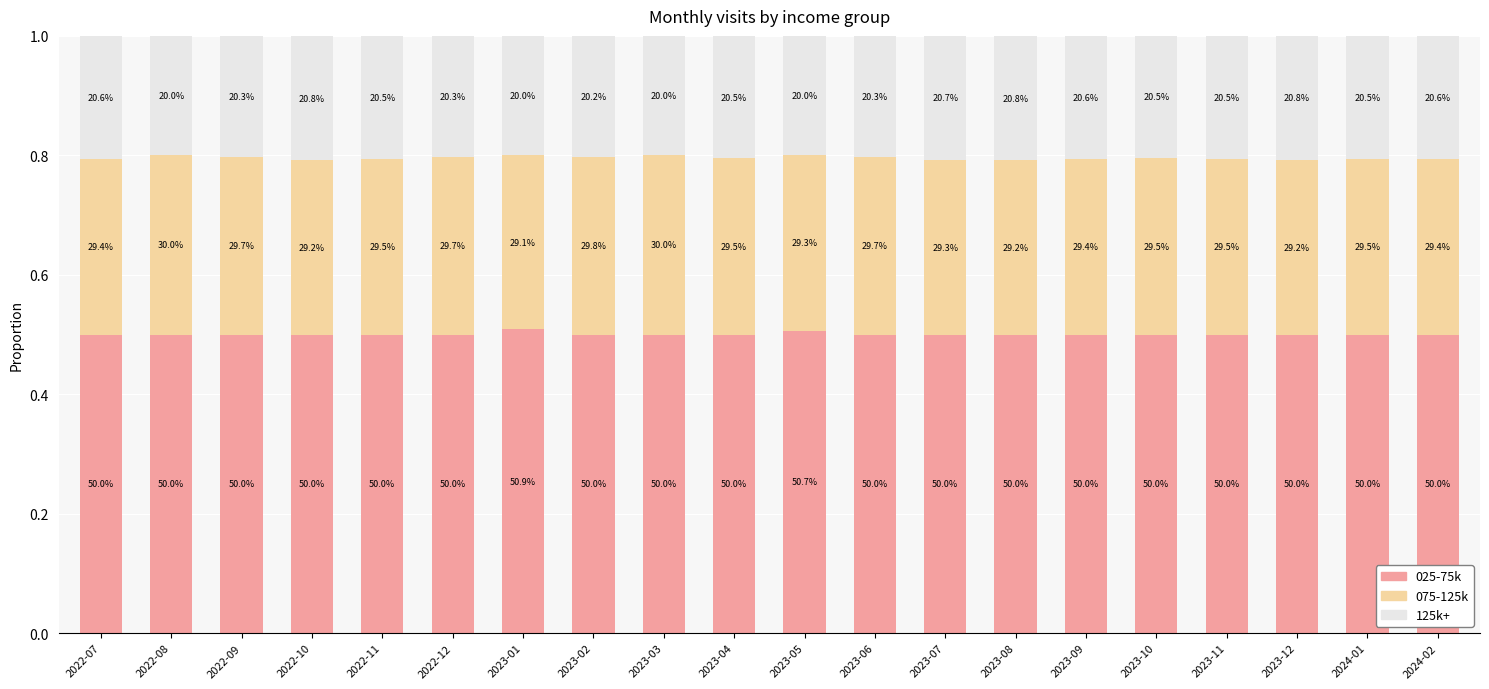

Which series changed the most between 2023-04 and 2023-09?

075-125k